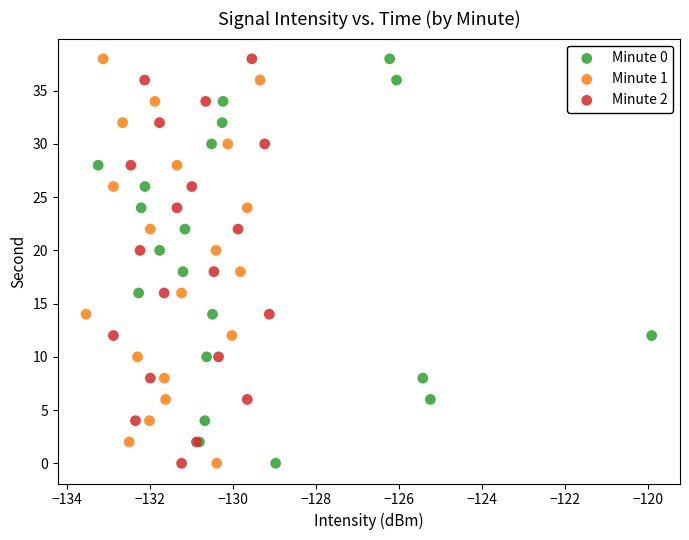

What are all the series names shown in the legend?

Minute 0, Minute 1, Minute 2